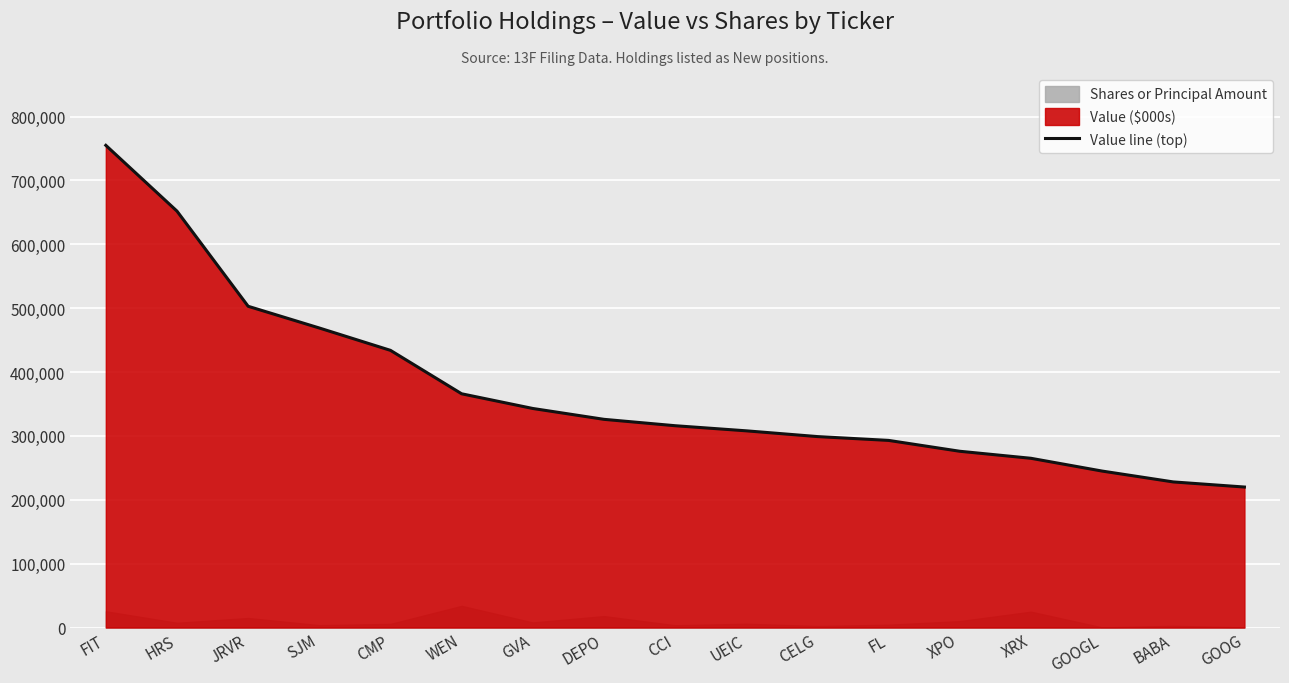

True or false: the data shows 343000 at GVA.

True